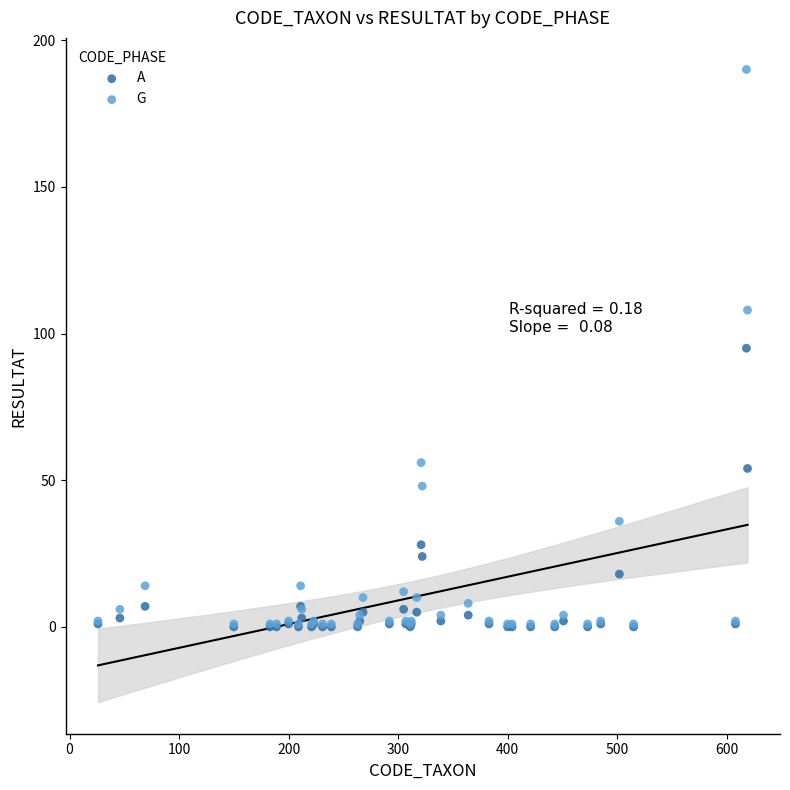

What are all the series names shown in the legend?

A, G